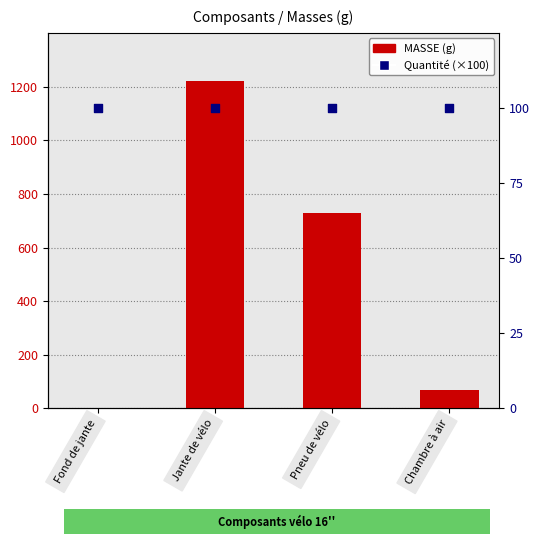

At which category is the sum across all series the highest?

Jante de vélo